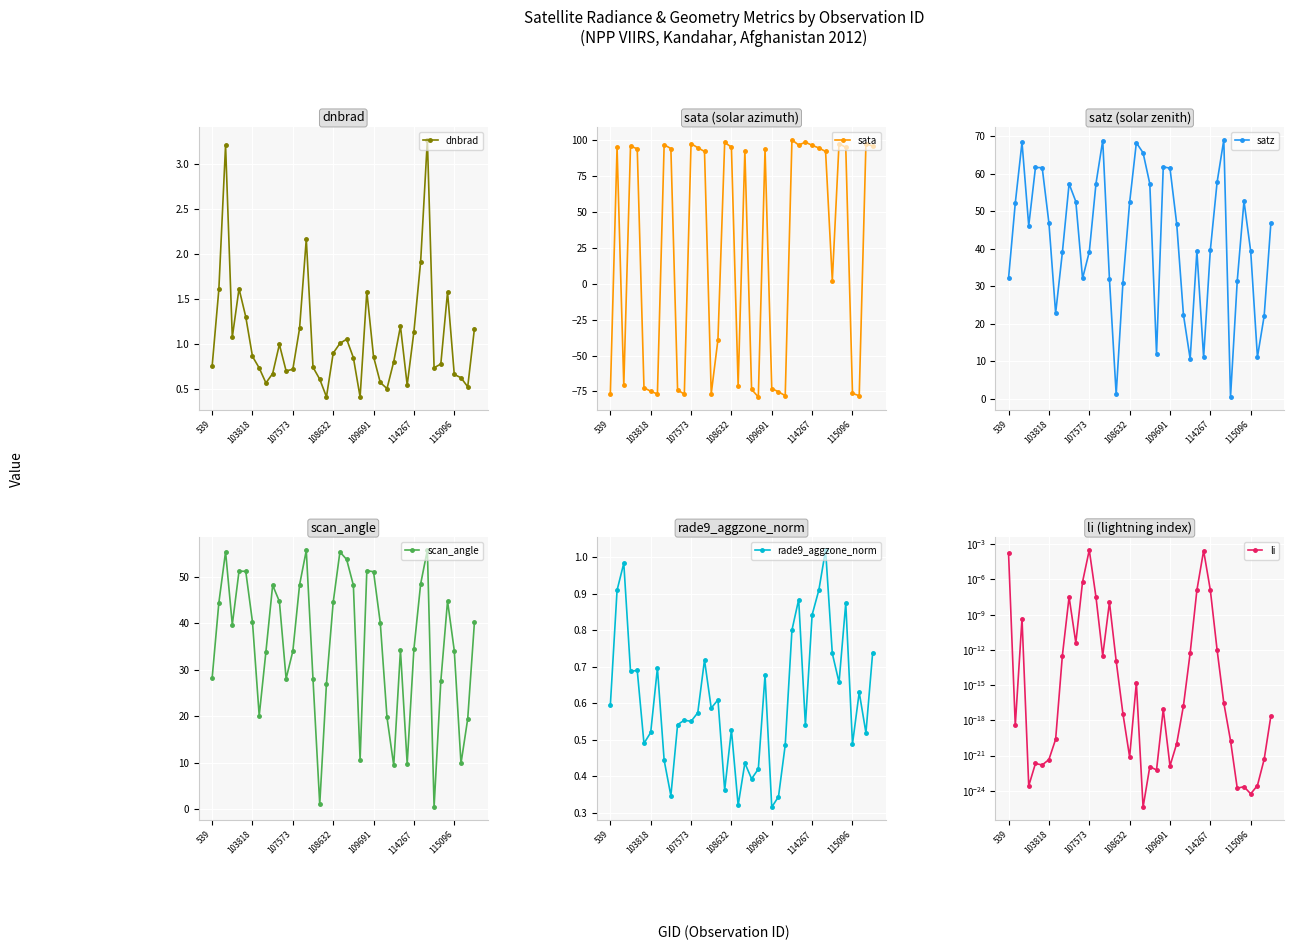

Where is li nearest to the value 0?

20